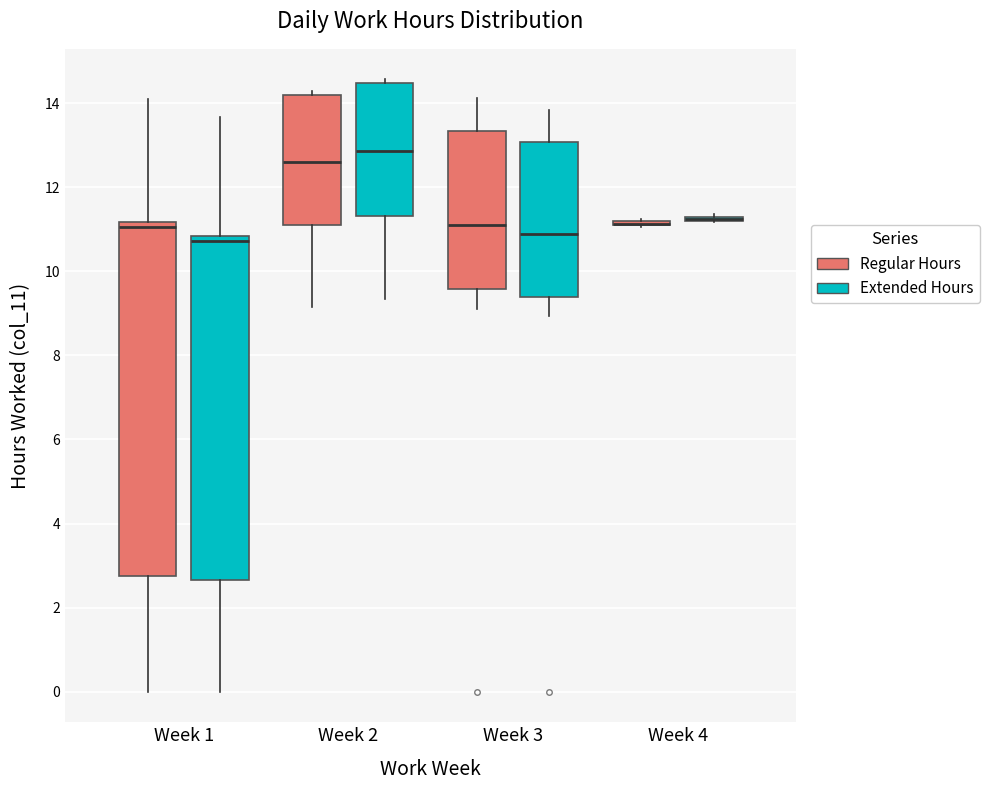

Reading left to right, read every box against the y-axis: the position of its median line, the range the box covers, and the ends of its whiskers. The values are not printed on the chart, so give them approximately, as read against the axis.

Week 1 (Regular Hours): median 11.0, box 2.8 to 11.2, whiskers 0.0 to 14.0
Week 1 (Extended Hours): median 10.8 (just below the box's upper edge), box 2.6 to 10.8, whiskers 0.0 to 13.6
Week 2 (Regular Hours): median 12.6, box 11.2 to 14.2, whiskers 9.2 to 14.2 (just above the box's upper edge)
Week 2 (Extended Hours): median 12.8, box 11.4 to 14.4, whiskers 9.4 to 14.6
Week 3 (Regular Hours): median 11.2, box 9.6 to 13.4, whiskers 9.2 to 14.2
Week 3 (Extended Hours): median 10.8, box 9.4 to 13.0, whiskers 9.0 to 13.8
Week 4 (Regular Hours): box collapsed to a line at 11.2, whiskers 11.0 to 11.2
Week 4 (Extended Hours): box collapsed to a line at 11.2, whiskers 11.2 to 11.4